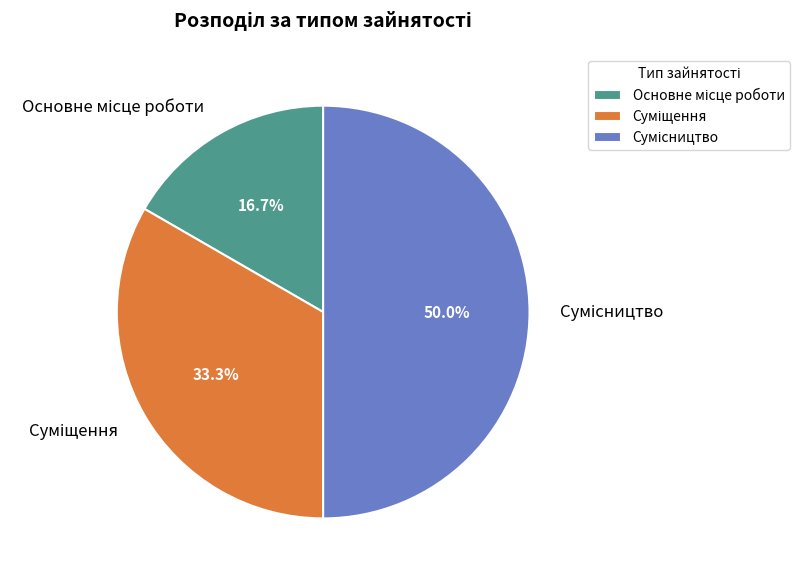

What is the change in value from Основне місце роботи to Суміщення?

+1